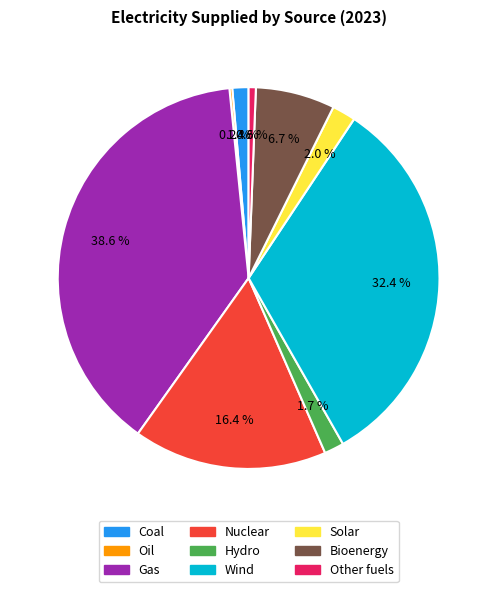

To the nearest percent, what is the difference between the largest and smallest slice percentages?

38%